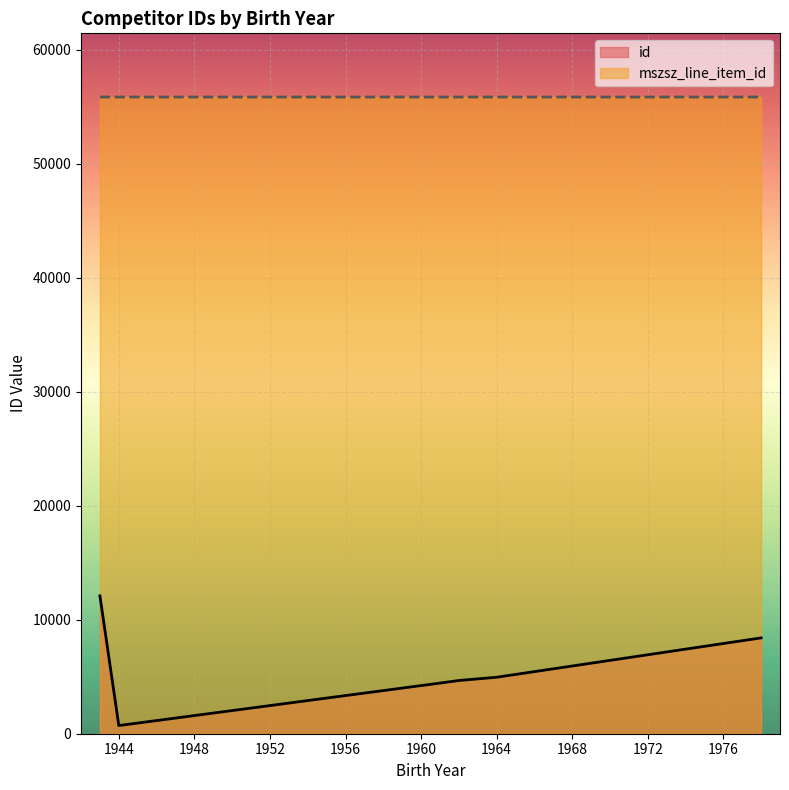

What is the highest value of the id series?

12088.0